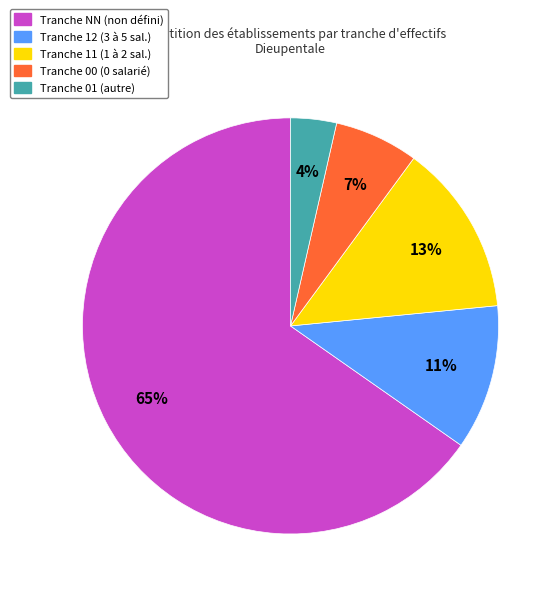

Between Tranche 11 (1 à 2 sal.) and Tranche NN (non défini), which is larger?

Tranche NN (non défini)